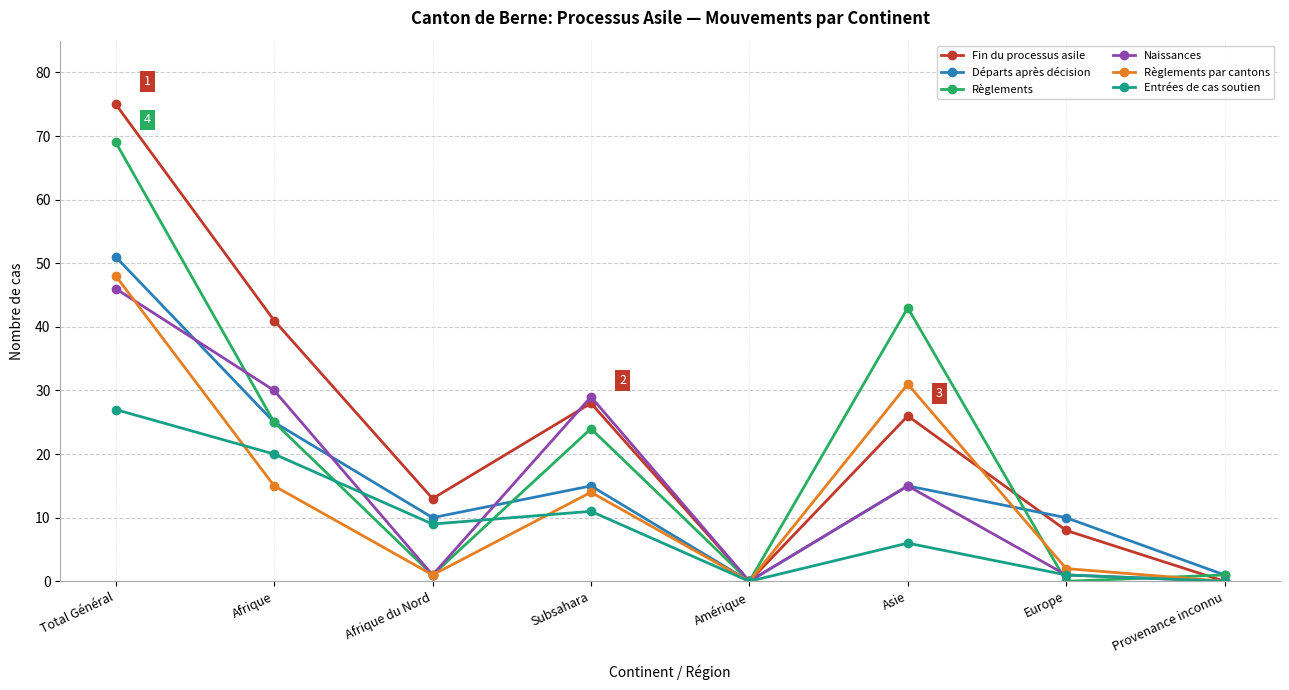

What position from the right is Europe?

2